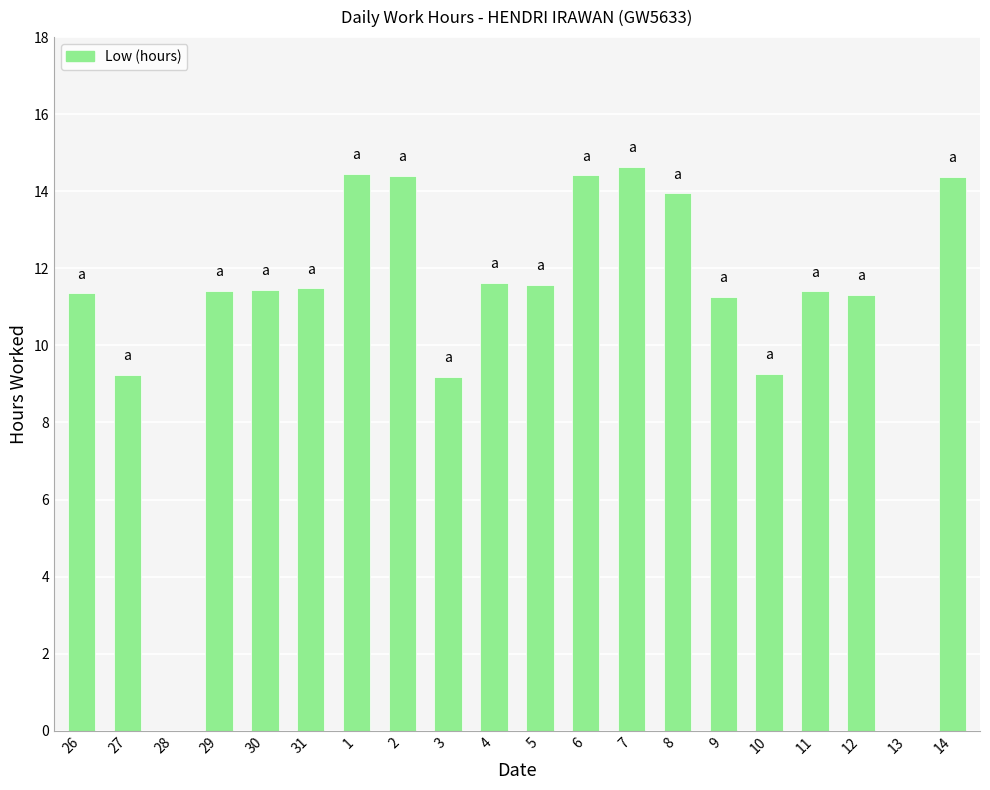

True or false: the data shows 3.5 at 29.

False